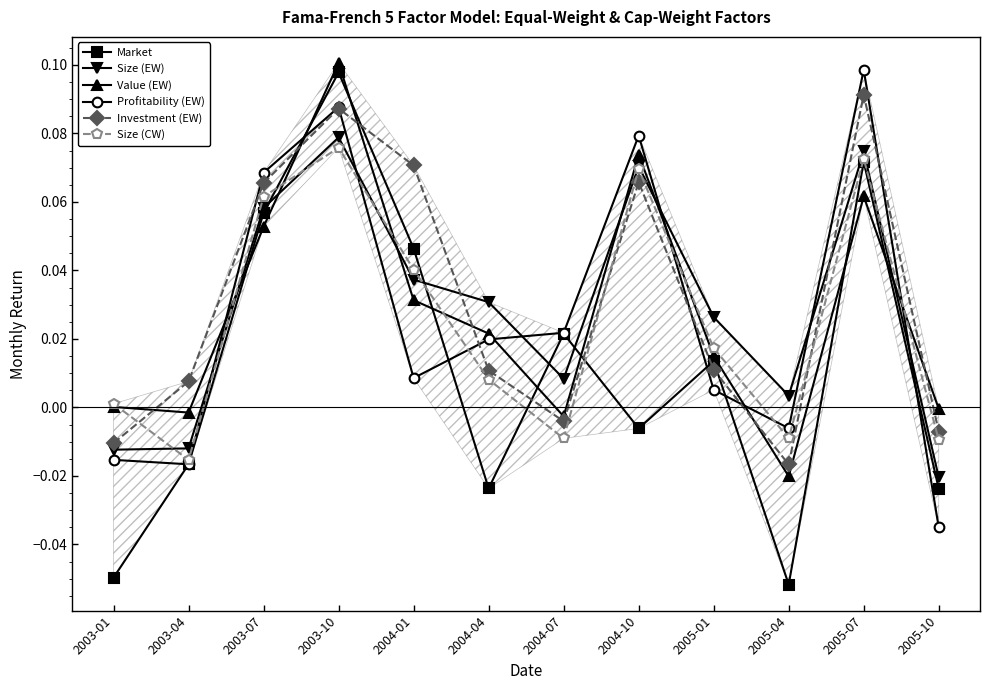

In Value (EW), how many points are higher than both neighbors (excluding endpoints)?

3